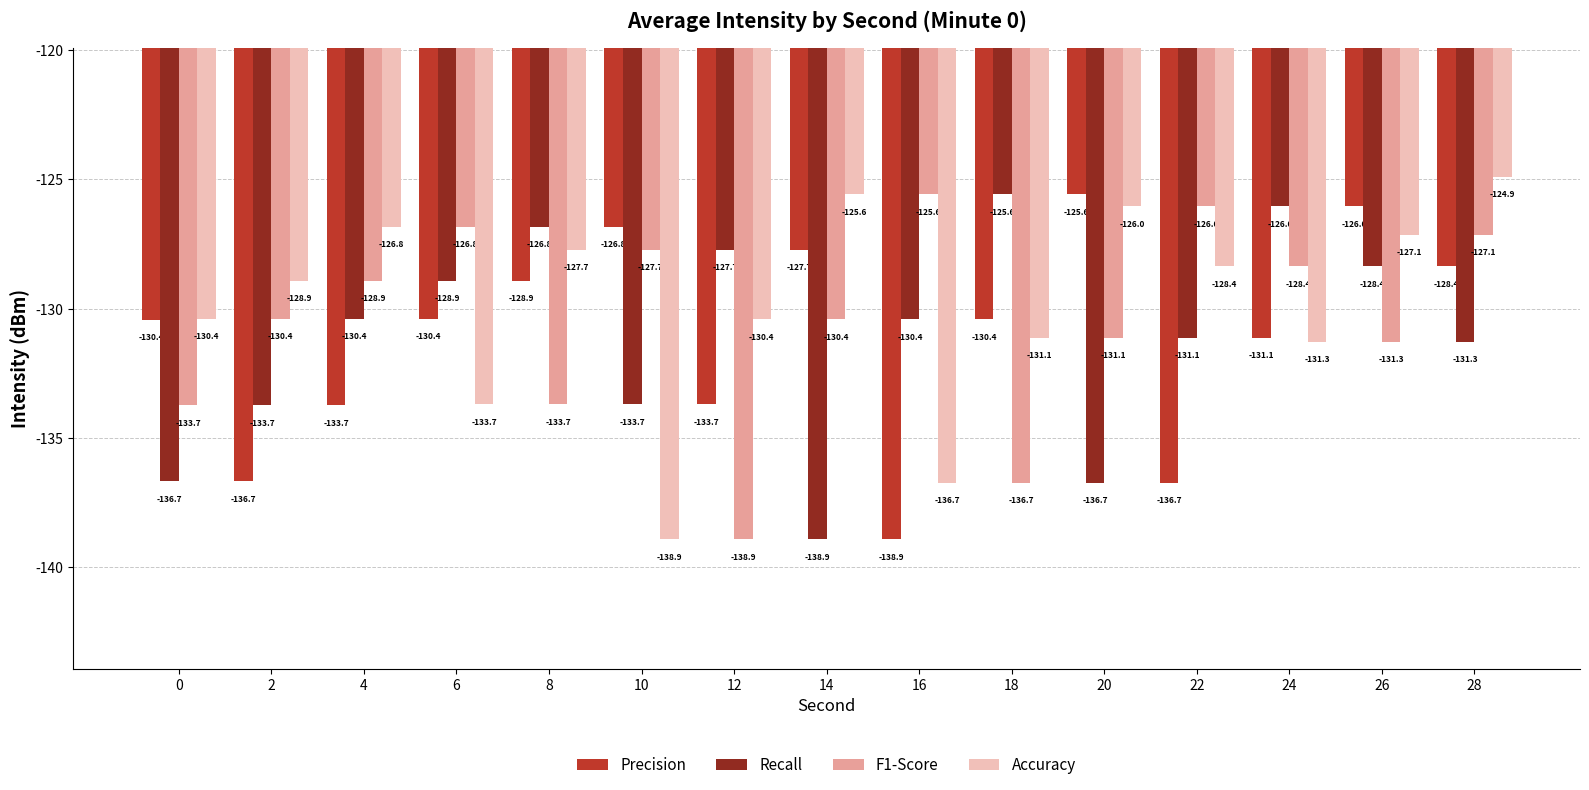

What is the difference between the highest and lowest values at 16?

13.3